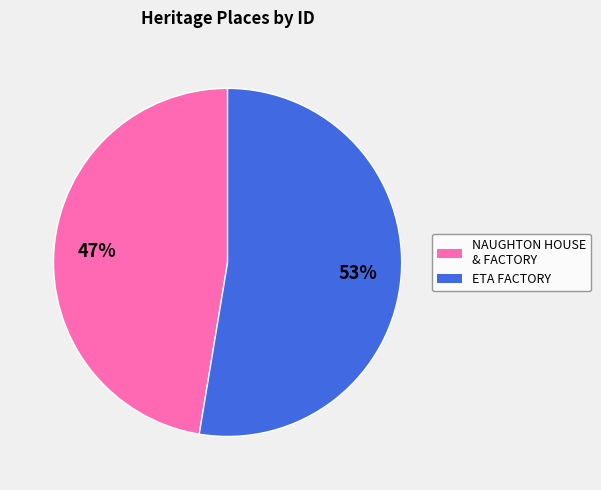

Is there any slice that represents more than half of the pie?

Yes